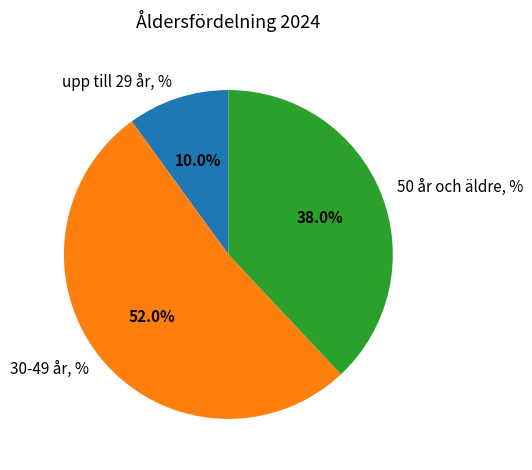

To the nearest percent, what percentage of the pie is 30-49 år, %?

52%